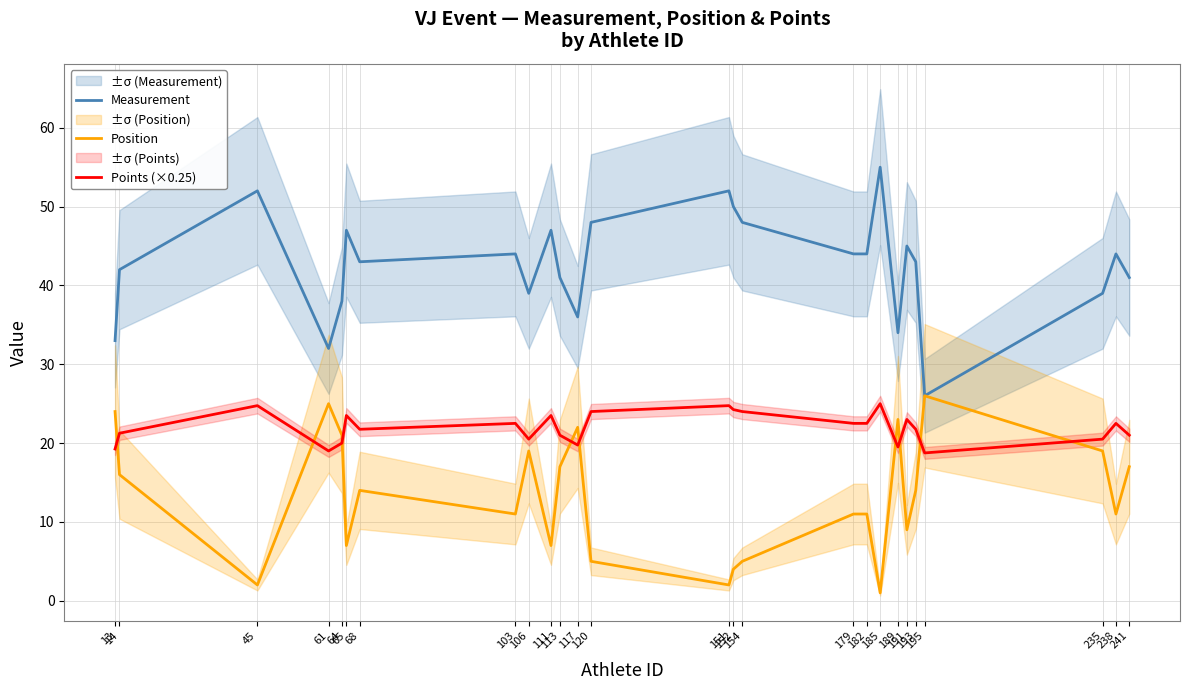

Which series changed the most between 68 and 117?

Position